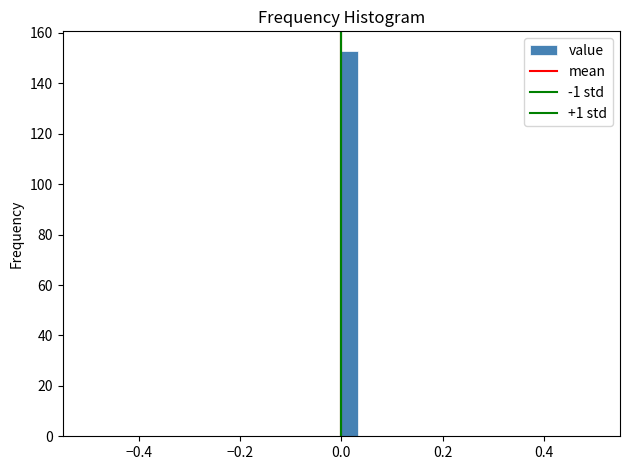

Around what value on the x-axis is the tallest bar? Give the approximate position of its centre, as read against the axis.

0.02